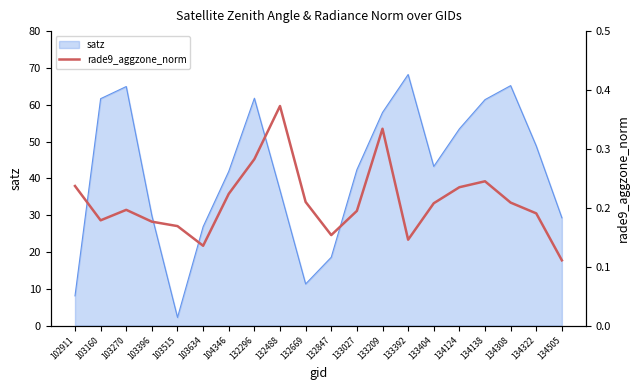

What is the sum of the values at 134308 and 133392?

0.4